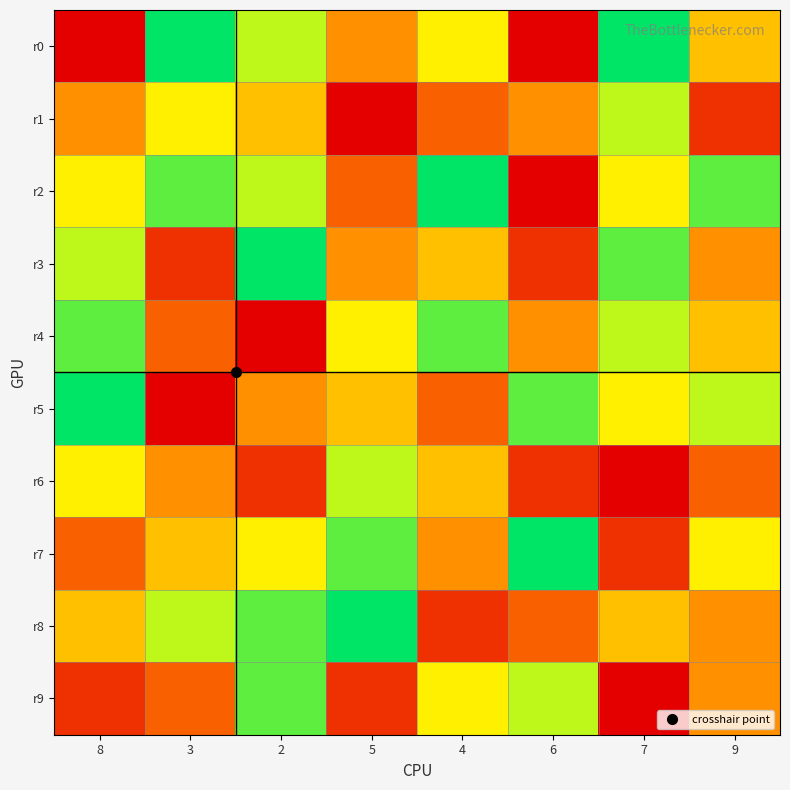

List the series in order of their peak value, highest first.

r0, r2, r3, r5, r7, r8, r4, r9, r1, r6